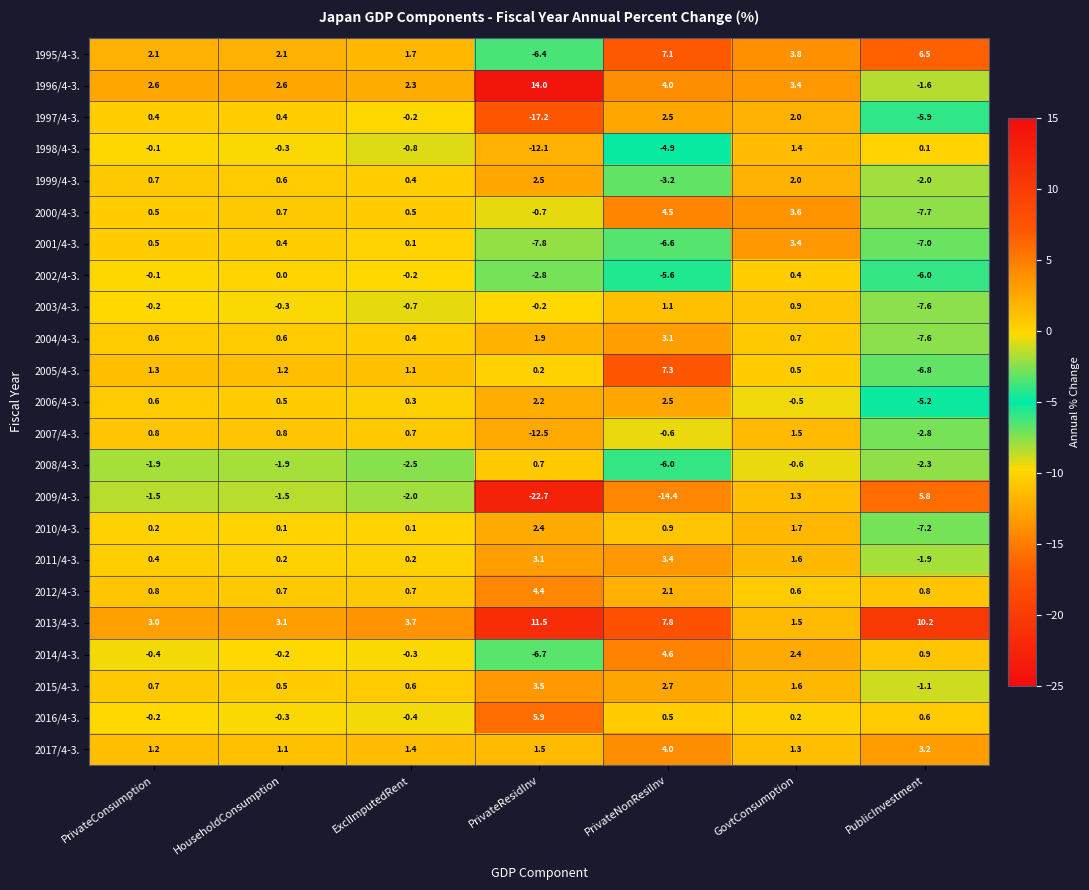

What is the total value across all series at GovtConsumption?

34.7